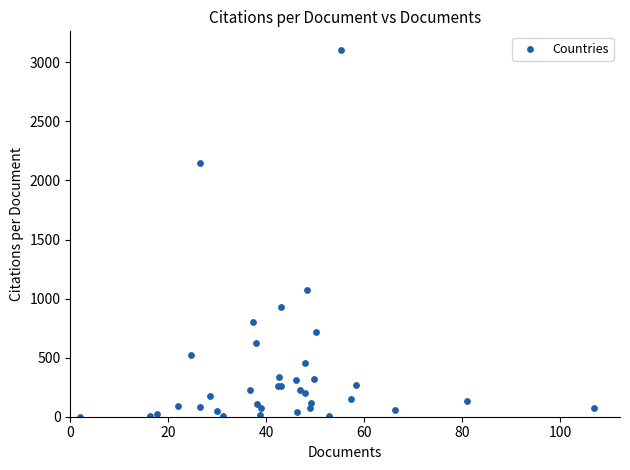

What Y value in the scatter plot is closest to 1554?

1076